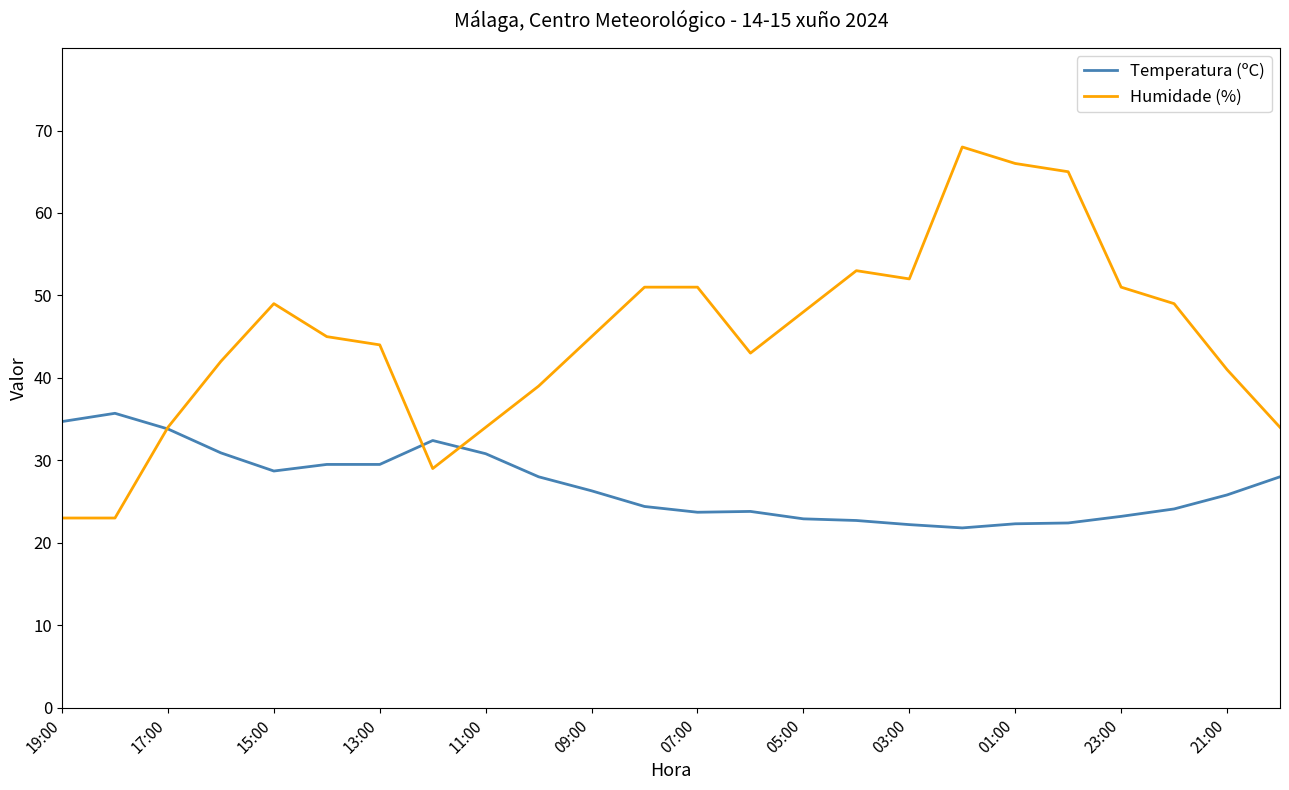

Which series has the largest total across all categories?

Humidade (%)